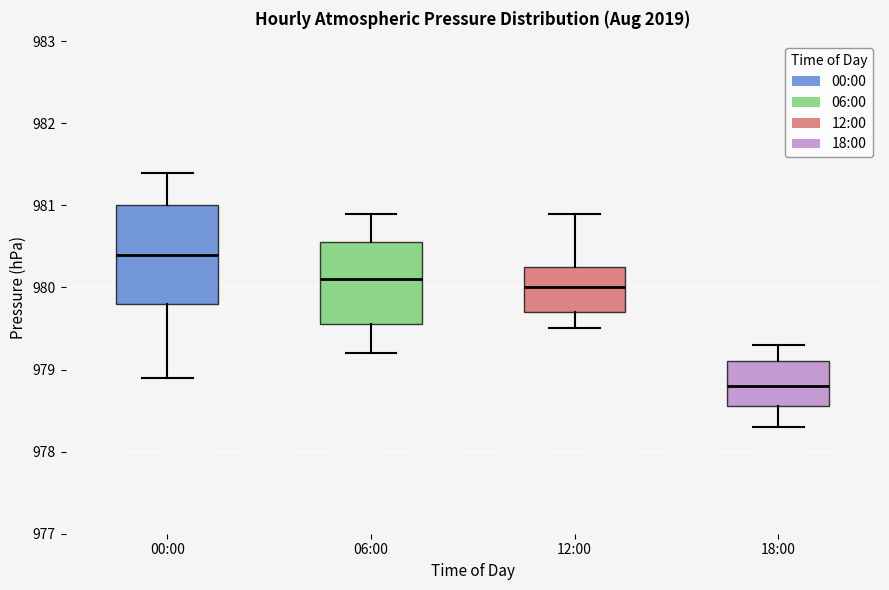

Reading left to right, transcribe this box plot: for each box, give where its median line is, the range the box spans, and where its two whiskers end, as read against the y-axis. The values are not printed on the chart, so give them approximately, as read against the axis.

00:00: median 980.4, box 979.8 to 981.0, whiskers 978.9 to 981.4
06:00: median 980.1, box 979.6 to 980.6, whiskers 979.2 to 980.9
12:00: median 980.0, box 979.7 to 980.3, whiskers 979.5 to 980.9
18:00: median 978.8, box 978.6 to 979.1, whiskers 978.3 to 979.3